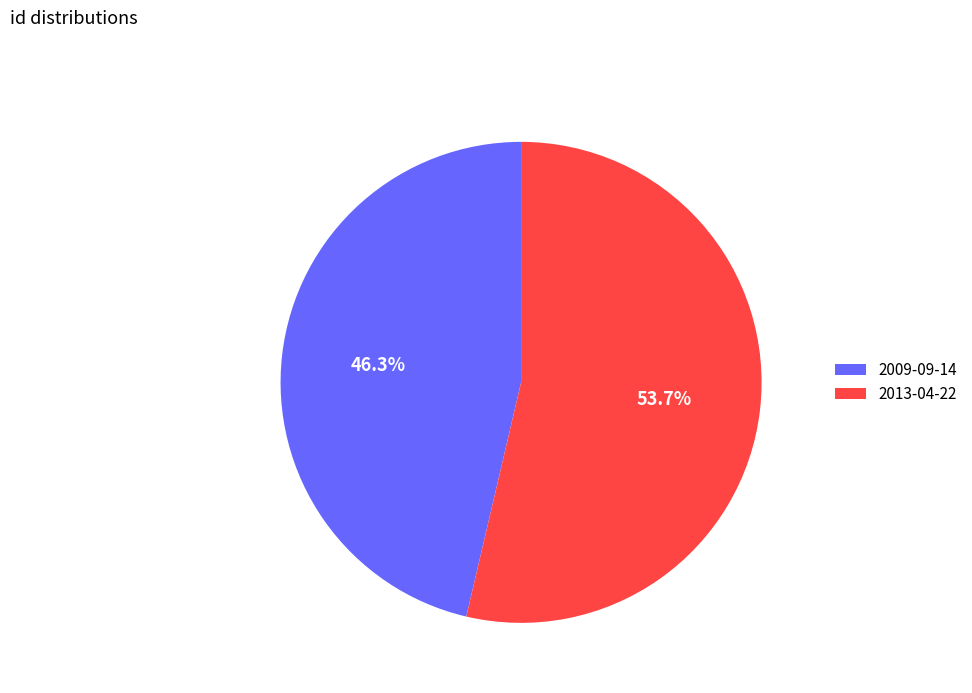

Which category has the biggest portion of the pie?

2013-04-22